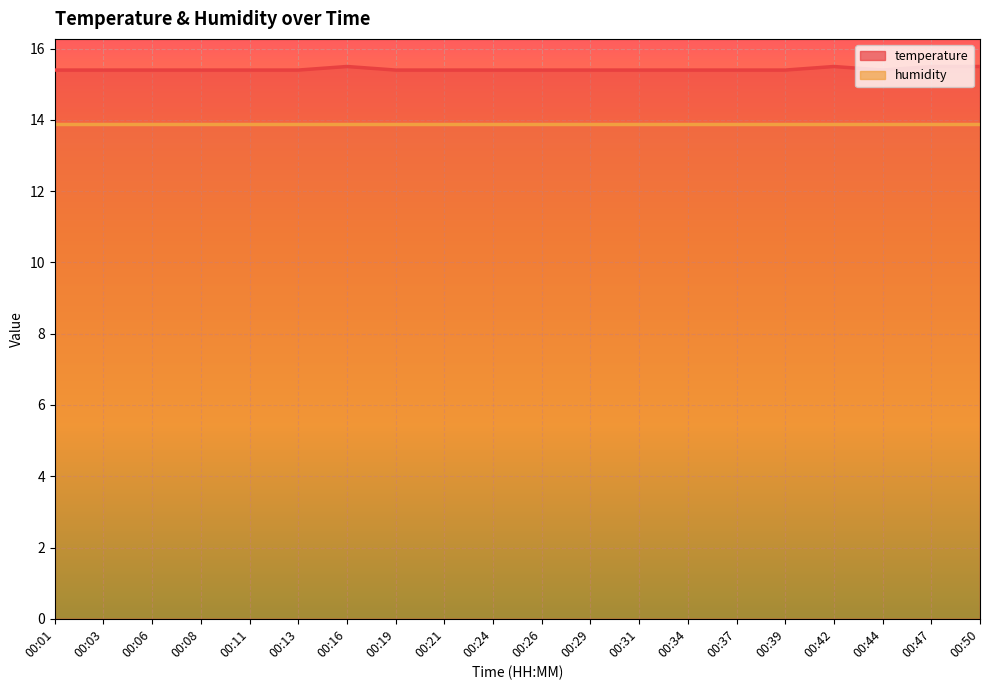

At which category does the data reach its first local peak?

00:16